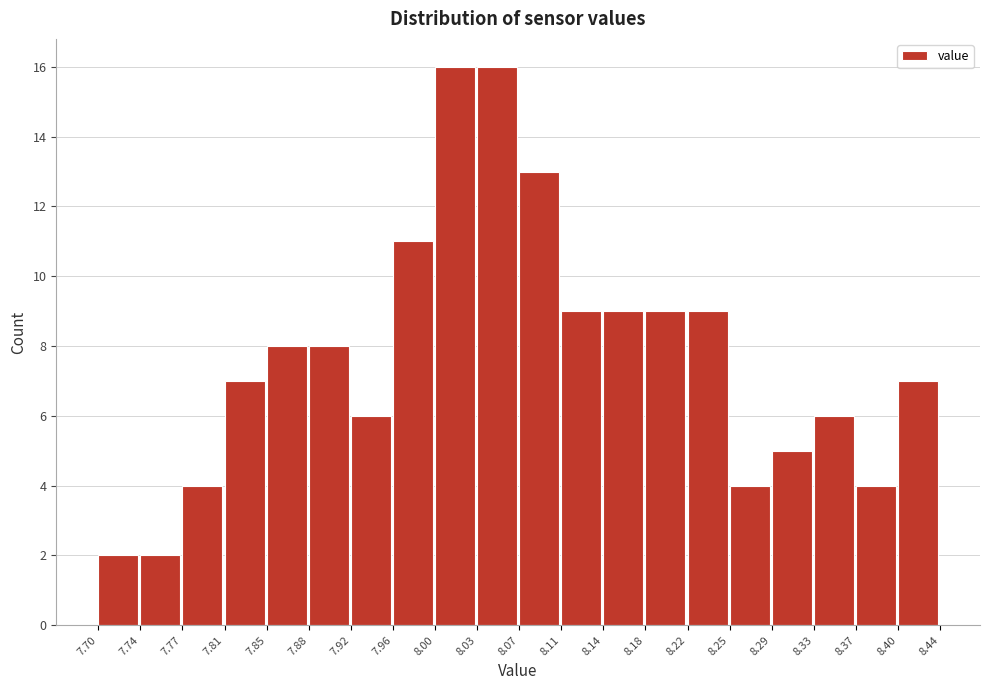

Reading left to right, transcribe this chart: for each bar, give the range it covers on the x-axis and its height. The values are not printed on the chart, so give them approximately, as read against the axis.

7.70 to 7.74: 2
7.74 to 7.77: 2
7.77 to 7.81: 4
7.81 to 7.85: 7
7.85 to 7.88: 8
7.88 to 7.92: 8
7.92 to 7.96: 6
7.96 to 8.00: 11
8.00 to 8.03: 16
8.03 to 8.07: 16
8.07 to 8.11: 13
8.11 to 8.14: 9
8.14 to 8.18: 9
8.18 to 8.22: 9
8.22 to 8.25: 9
8.25 to 8.29: 4
8.29 to 8.33: 5
8.33 to 8.37: 6
8.37 to 8.40: 4
8.40 to 8.44: 7